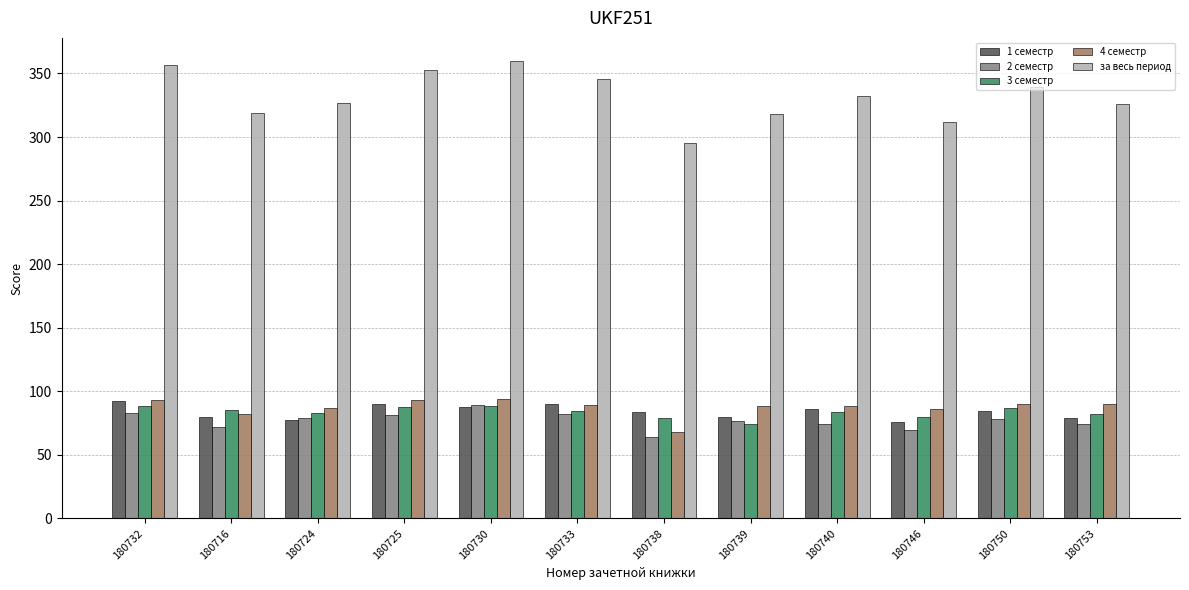

Which category has the lowest value in the за весь период series?

180738